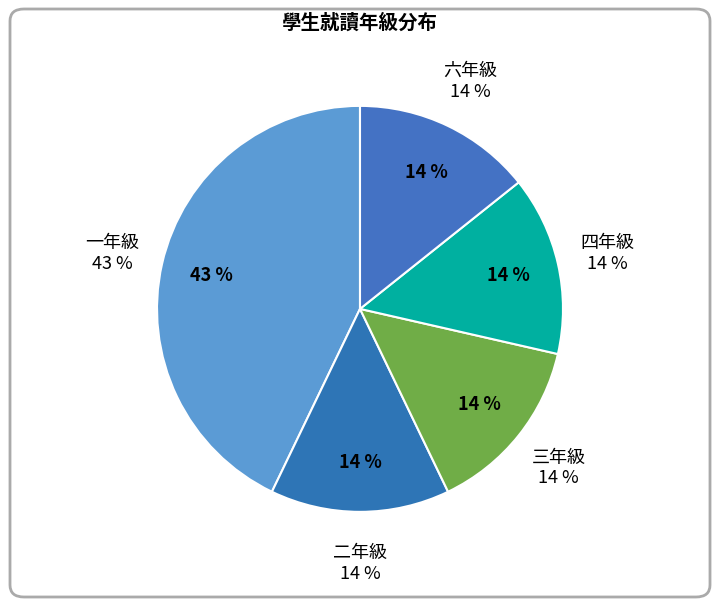

What is the largest slice in the pie chart?

一年級